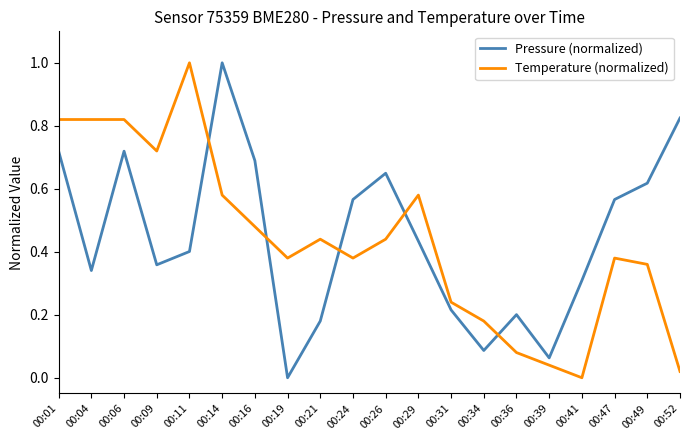

Where do Pressure (normalized) and Temperature (normalized) first cross each other?

00:11 and 00:14